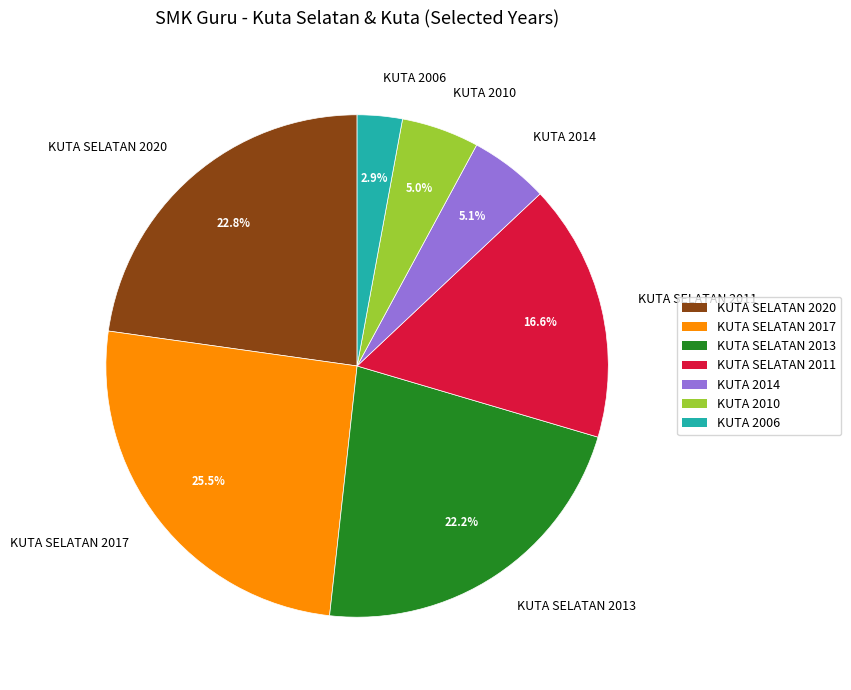

Which slice is the smallest?

KUTA 2006